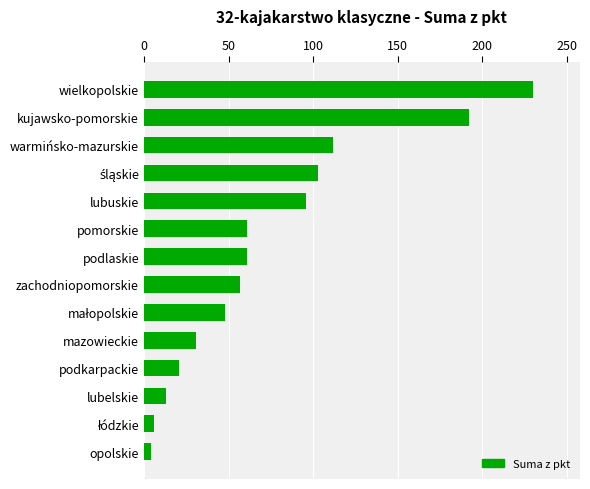

True or false: the data shows 57 at zachodniopomorskie.

True